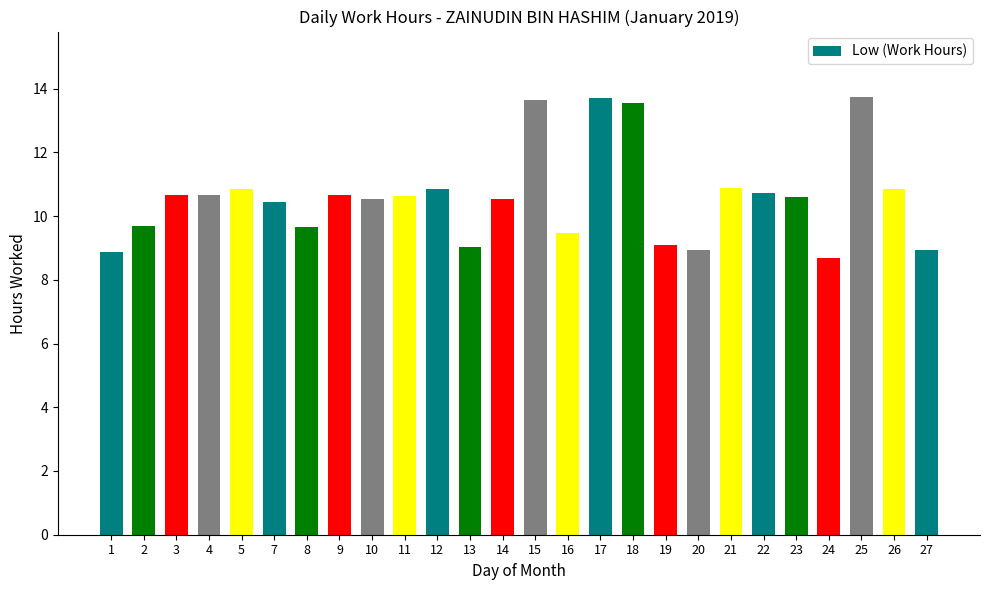

The chart shows a value of 10.6 at 14. True or false?

True